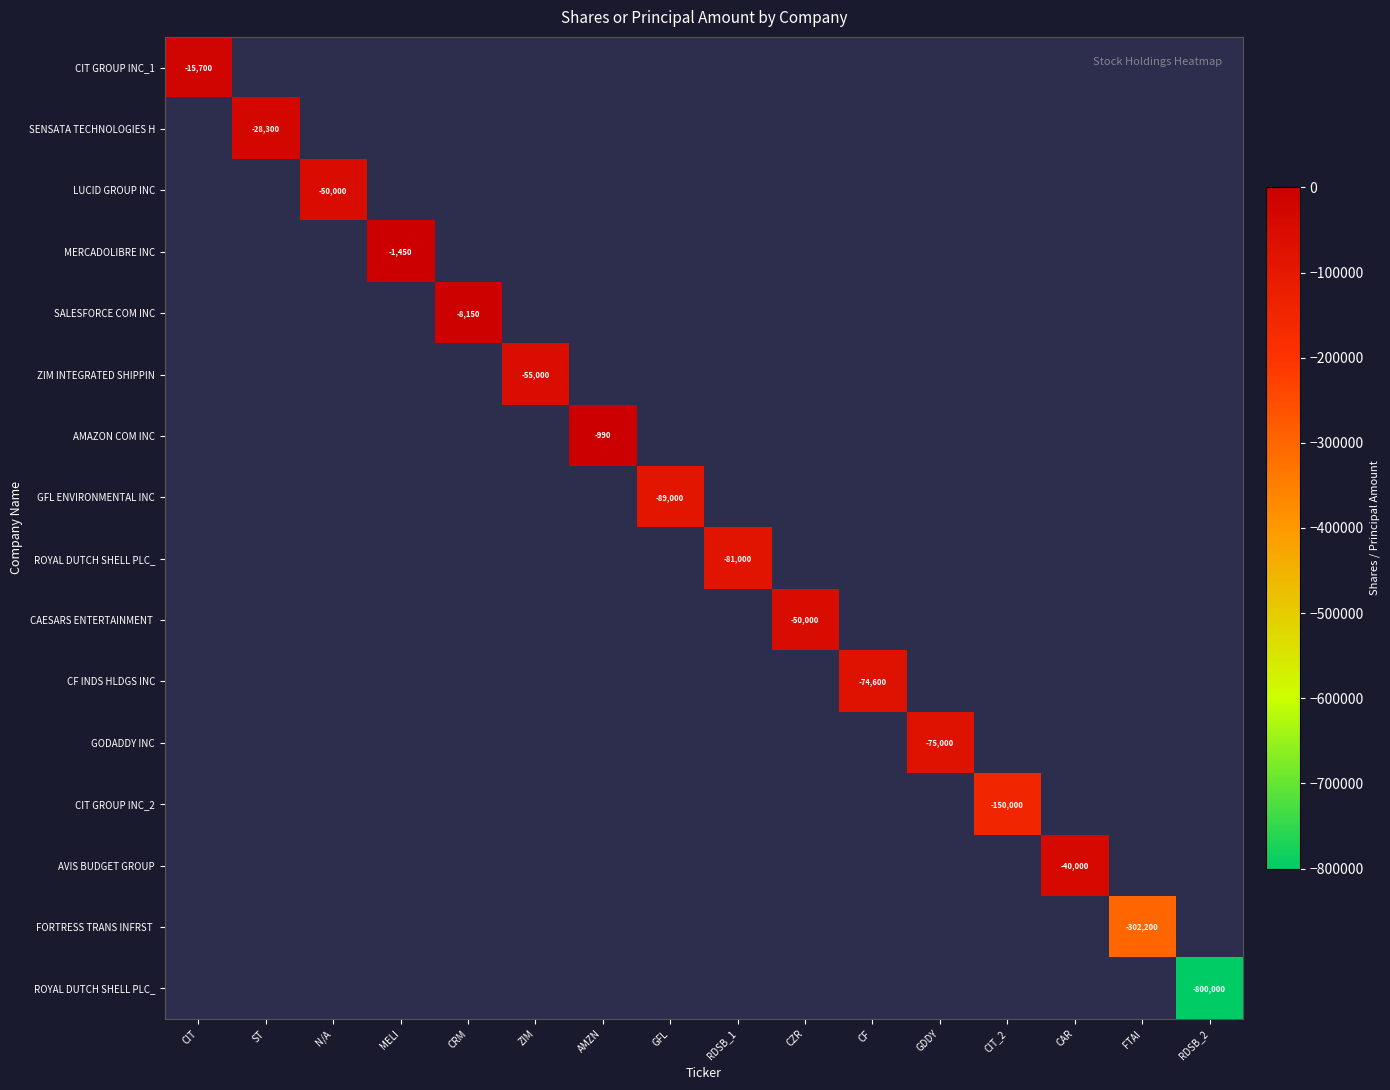

How many categories are shown in the chart?

16